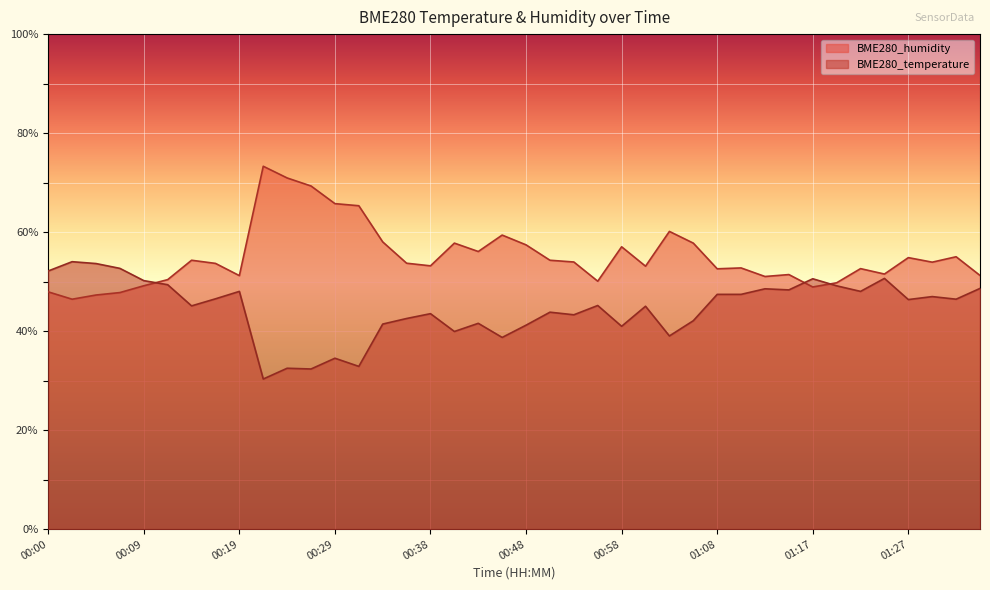

What is the sum of all BME280_humidity values?

2200.6